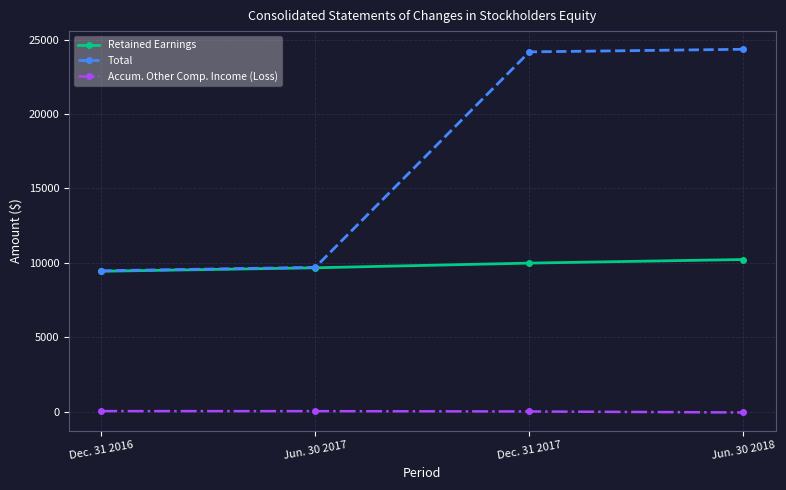

True or false: Total and Accum. Other Comp. Income (Loss) intersect in this chart.

False